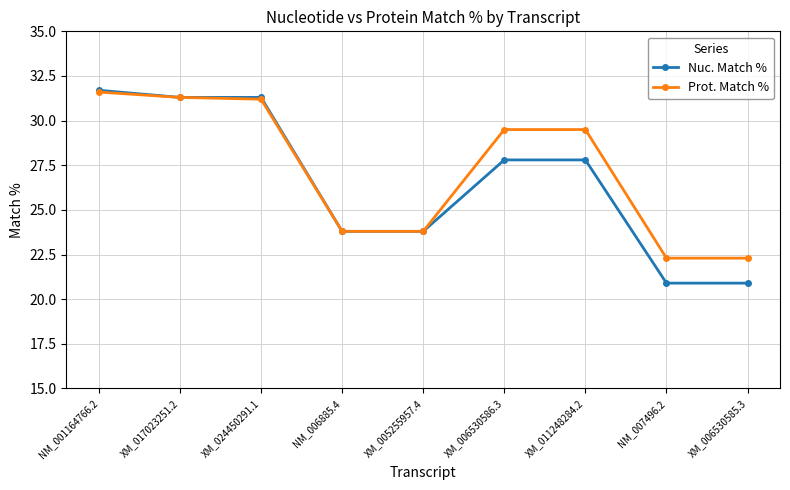

What is the maximum value for Nuc. Match %?

31.7